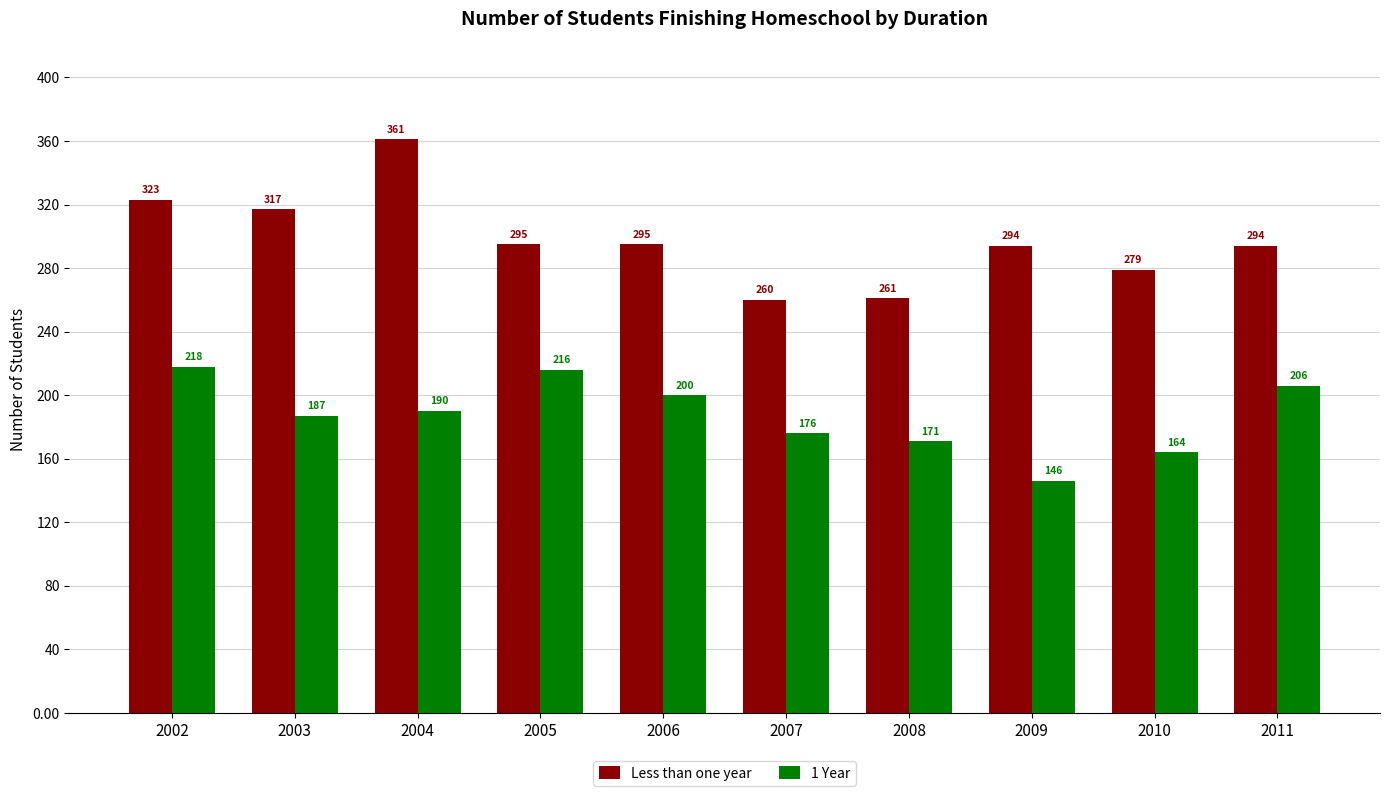

Which label corresponds to the largest value in the chart?

2004